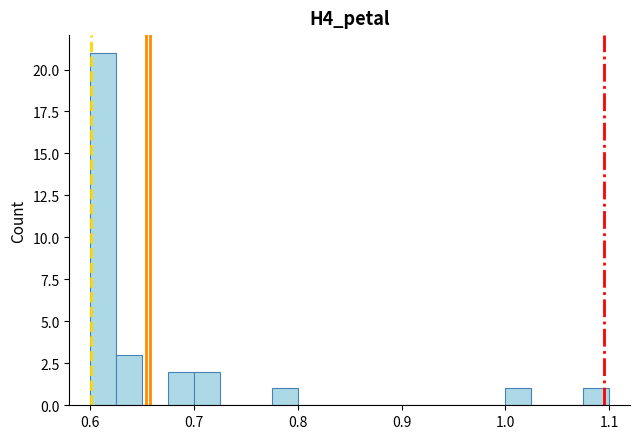

Read against the x-axis, roughly where is the centre of the tallest bar?

0.61